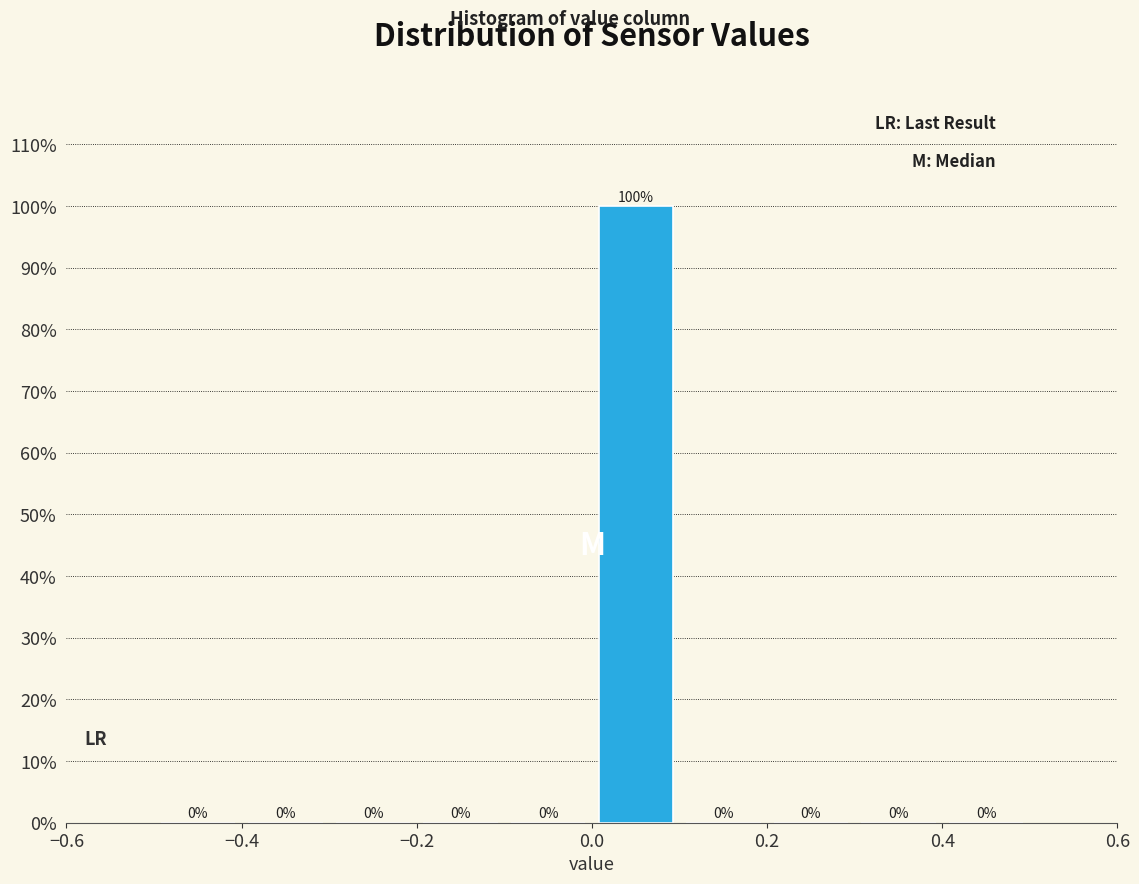

Reading left to right, transcribe this chart: for each bar, give the range it covers on the x-axis and its height.

-0.5 to -0.4: 0
-0.4 to -0.3: 0
-0.3 to -0.2: 0
-0.2 to -0.1: 0
-0.1 to 0.0: 0
0.0 to 0.1: 100
0.1 to 0.2: 0
0.2 to 0.3: 0
0.3 to 0.4: 0
0.4 to 0.5: 0